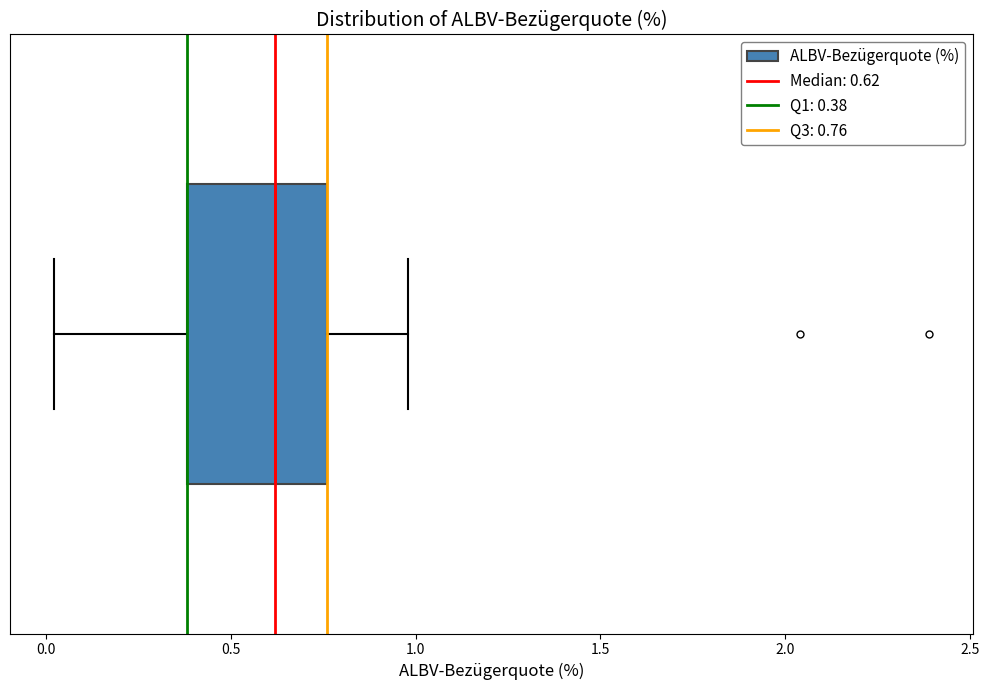

Transcribe this box plot: give where the median line is, the range the box spans, and where the two whiskers end, as read against the x-axis. The values are not printed on the chart, so give them approximately, as read against the axis.

median 0.60, box 0.40 to 0.75, whiskers 0.00 to 1.00